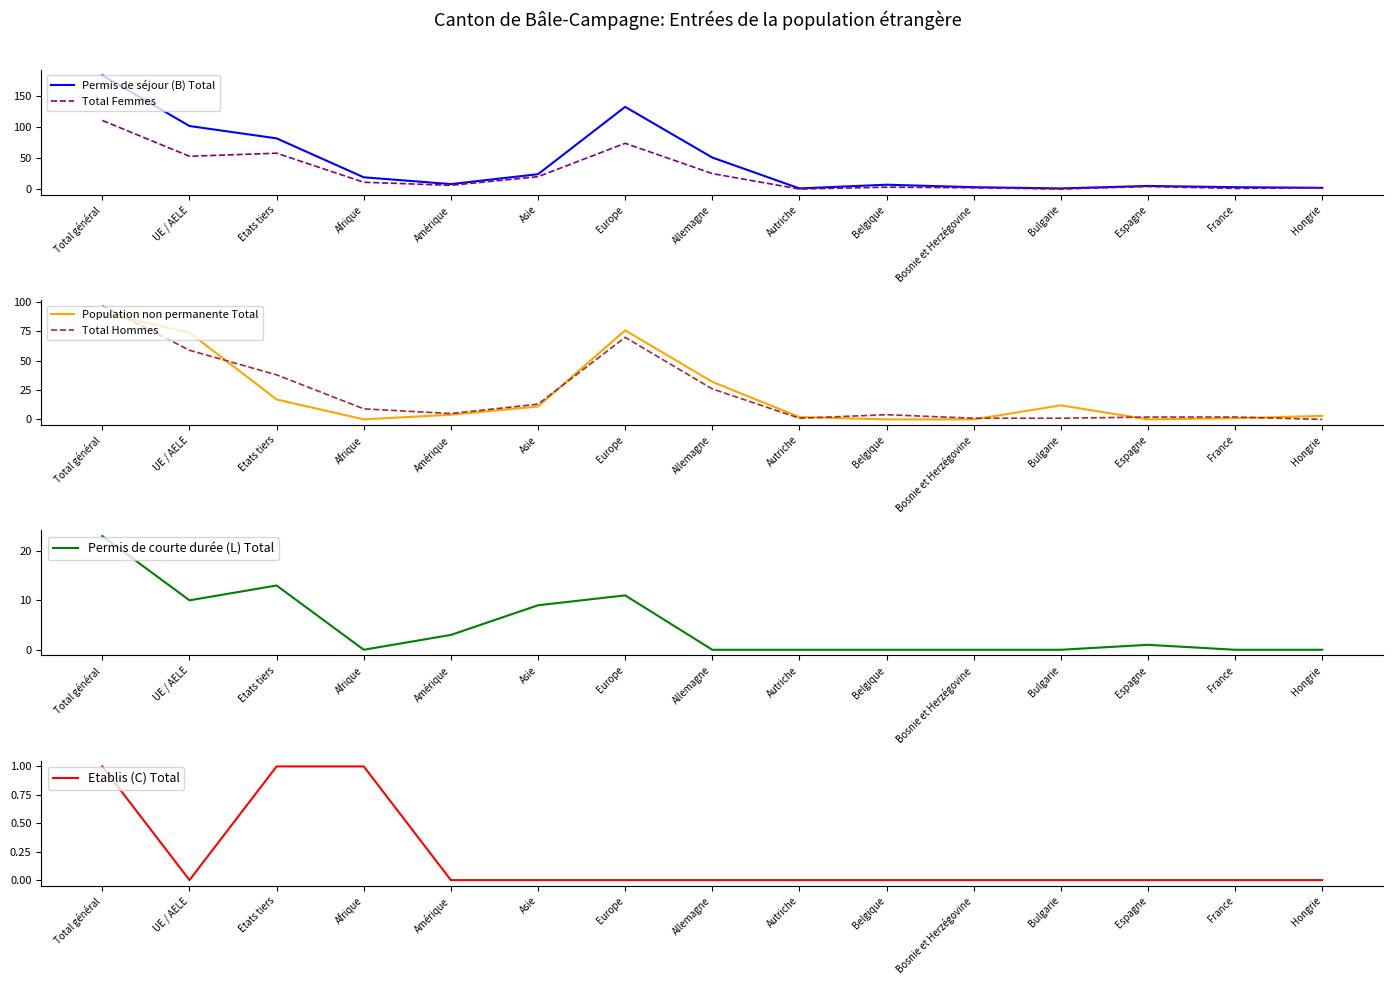

What is the spread (max minus min) of values at Asie?

24